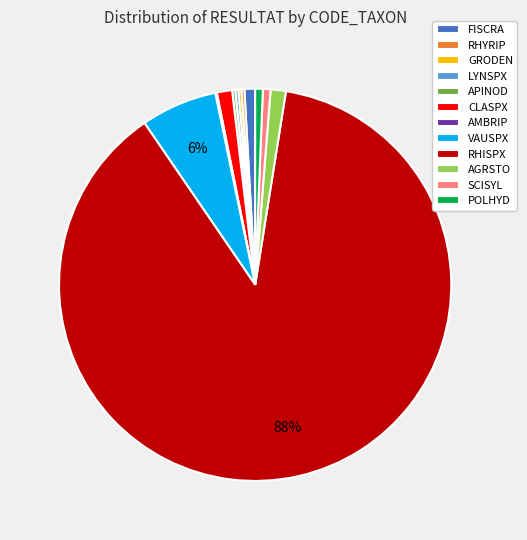

To the nearest percent, what is the average slice percentage?

8%